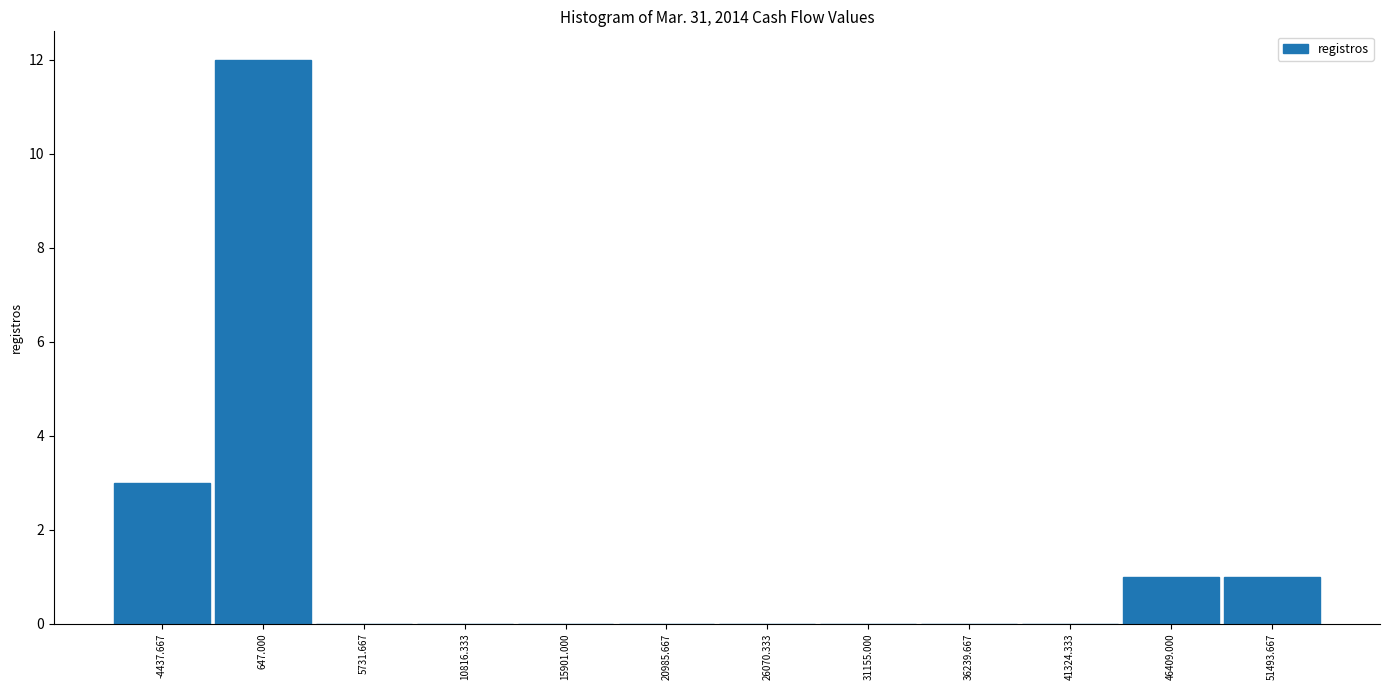

Reading left to right, transcribe this chart: for each bar, give the range it covers on the x-axis and its height. Neither the bar edges nor the heights are printed on the chart, so give them approximately, as read against the axes.

-7000 to -2000: 3
-2000 to 3000: 12
3000 to 8000: 0
8000 to 13000: 0
13000 to 18000: 0
18000 to 24000: 0
24000 to 29000: 0
29000 to 34000: 0
34000 to 39000: 0
39000 to 44000: 0
44000 to 49000: 1
49000 to 54000: 1